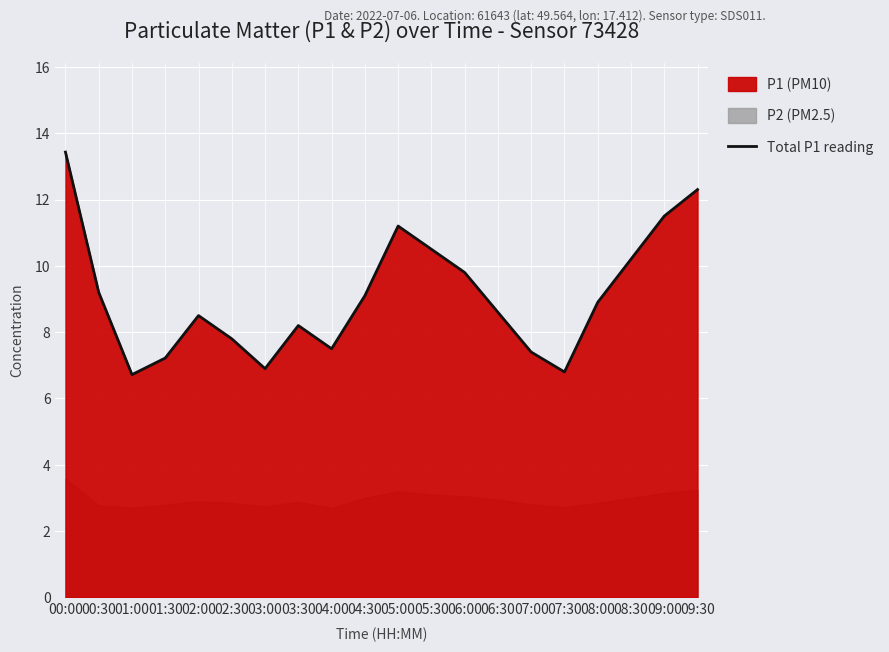

What is the sum of all values?

181.8